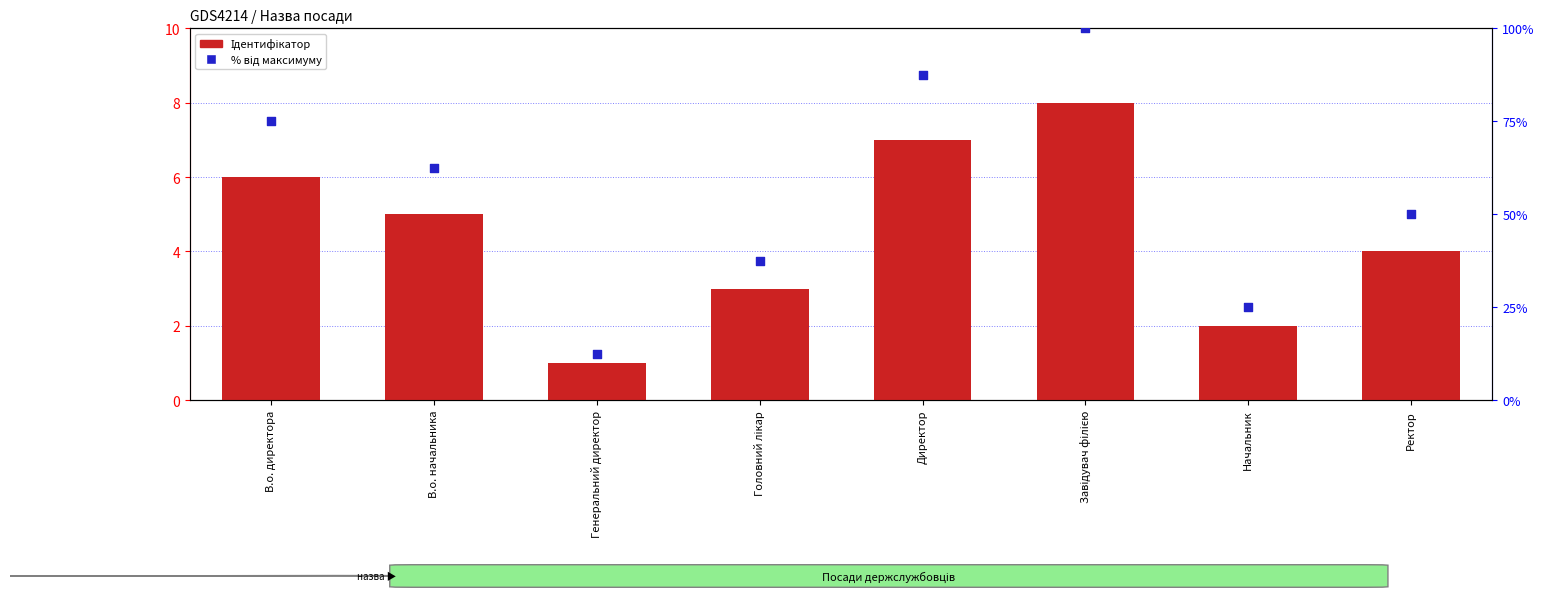

Which series reaches the minimum Y coordinate?

Ідентифікатор